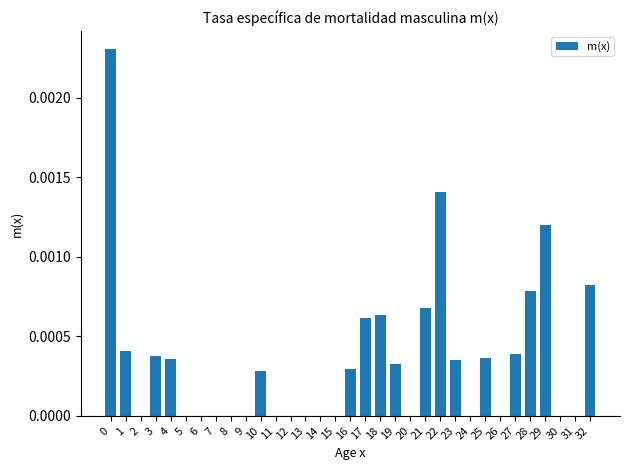

Is it true that the value at 28 is 0.0?

True